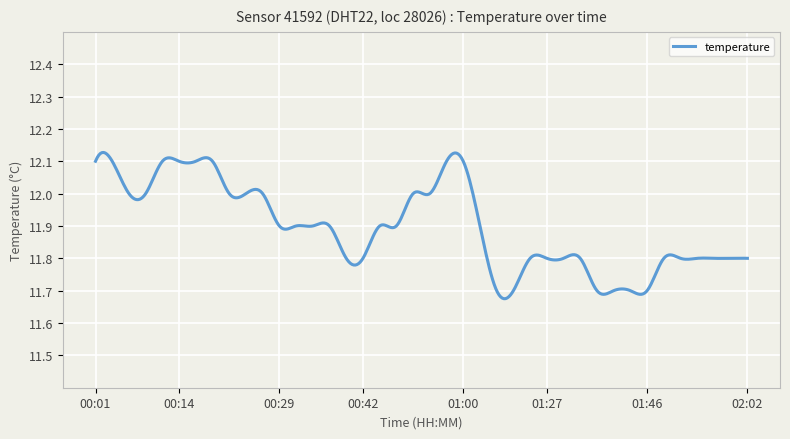

How many lines are shown in the chart?

1